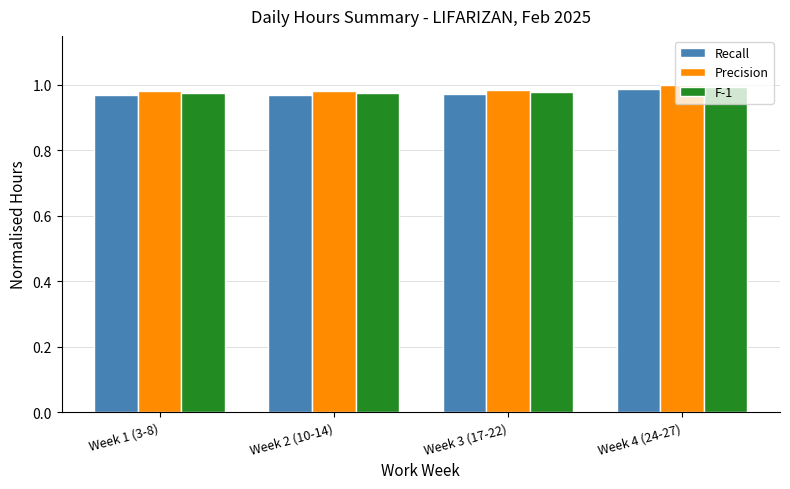

At how many categories does at least one series exceed 0?

4